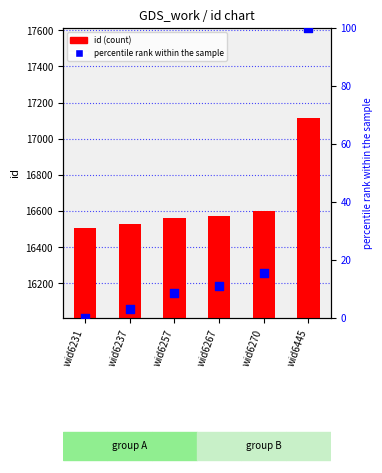

Which series has the largest total across all categories?

id